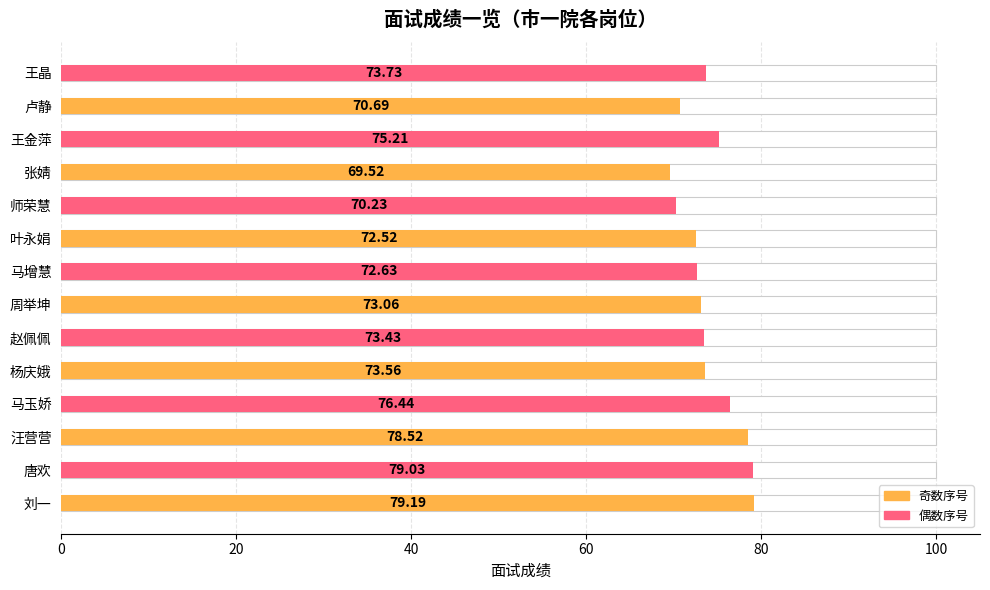

Rank the categories by value from highest to lowest.

刘一, 唐欢, 汪营营, 马玉娇, 王金萍, 王晶, 杨庆娥, 赵佩佩, 周举坤, 马增慧, 叶永娟, 卢静, 师荣慧, 张婧